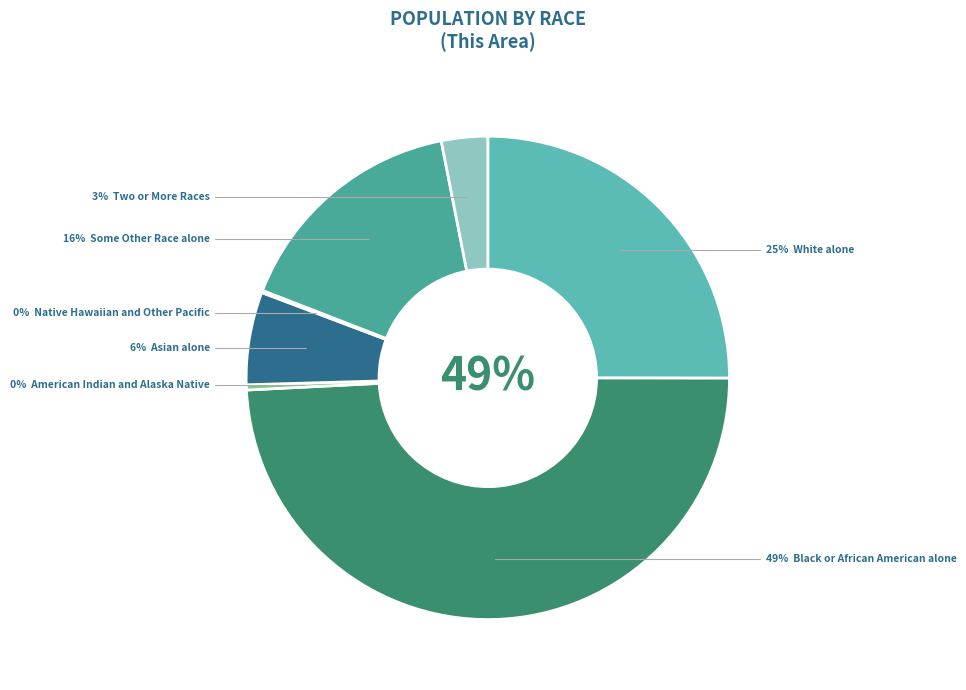

To the nearest percent, what is the difference between the Black or African American alone and Some Other Race alone slice percentages?

33%